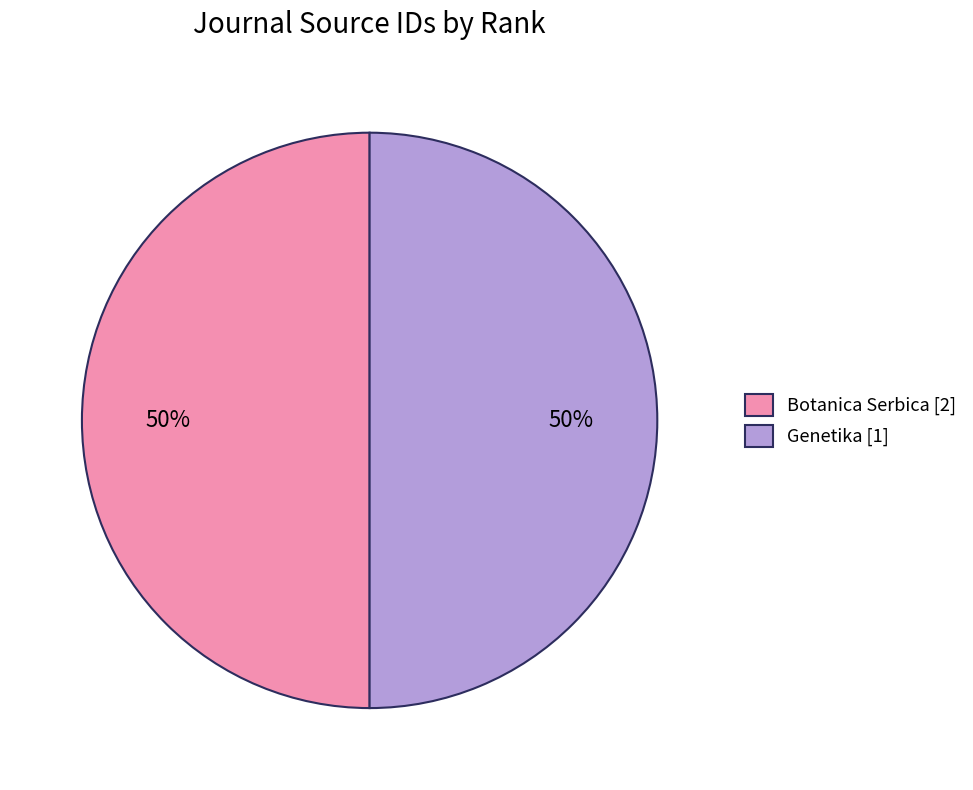

How many slices are in this pie chart?

2